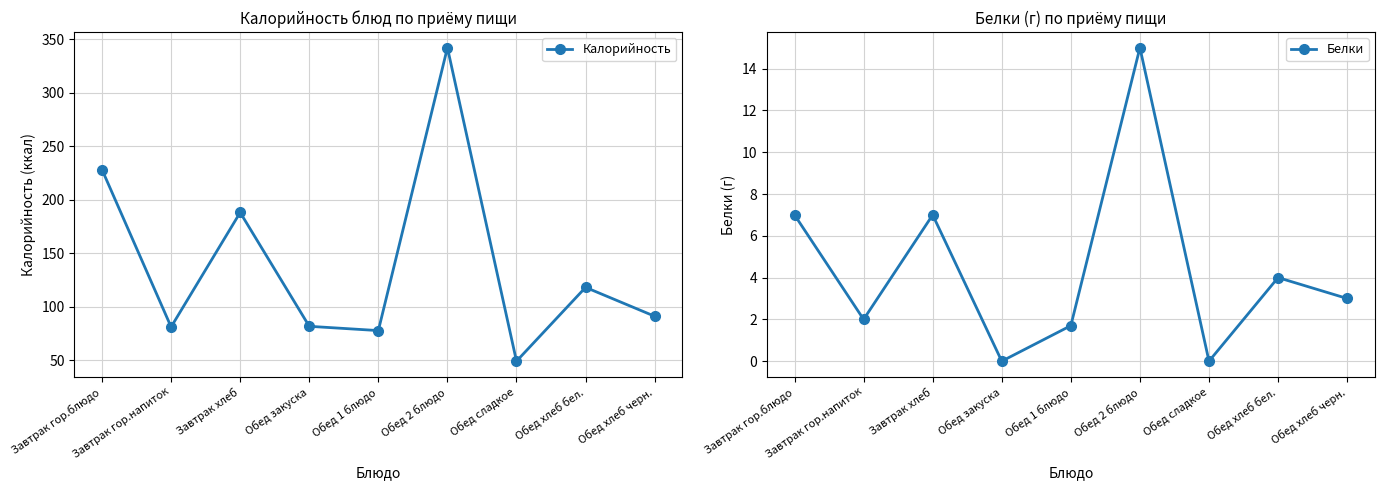

Reading right to left, extract all data points from this chart.

Калорийность: Обед хлеб черн.=91.0	Обед хлеб бел.=118.0	Обед сладкое=49.0	Обед 2 блюдо=342.0	Обед 1 блюдо=77.6	Обед закуска=81.6	Завтрак хлеб=188.0	Завтрак гор.напиток=81.0	Завтрак гор.блюдо=228.0
Белки: Обед хлеб черн.=3.0	Обед хлеб бел.=4.0	Обед сладкое=0.0	Обед 2 блюдо=15.0	Обед 1 блюдо=1.7	Обед закуска=0.0	Завтрак хлеб=7.0	Завтрак гор.напиток=2.0	Завтрак гор.блюдо=7.0